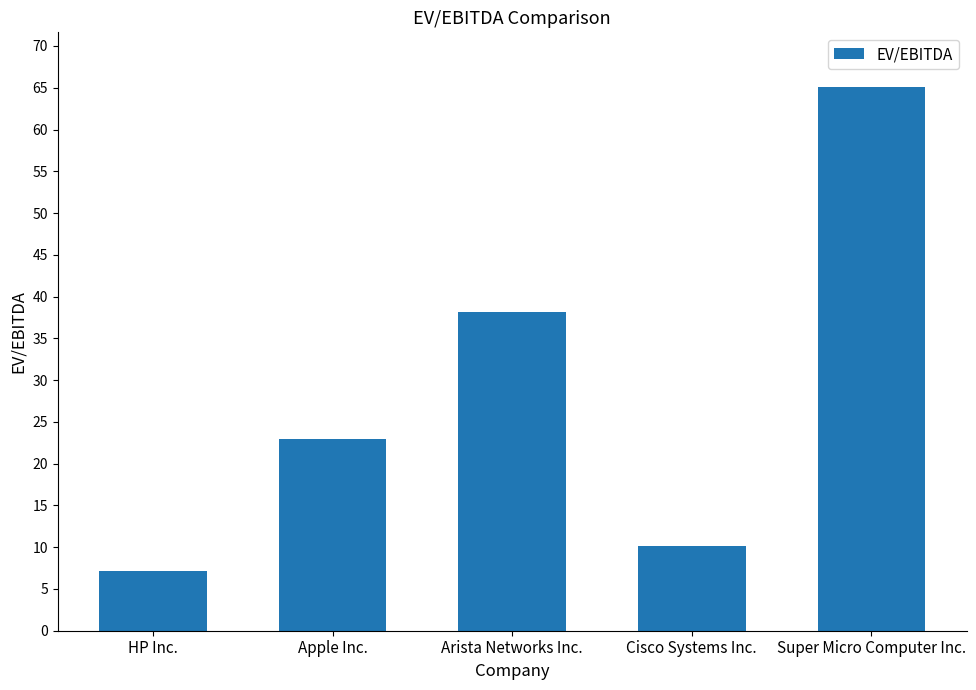

Reading right to left, what are all the values shown in this chart?

Super Micro Computer Inc.=65.1	Cisco Systems Inc.=10.2	Arista Networks Inc.=38.2	Apple Inc.=22.9	HP Inc.=7.2